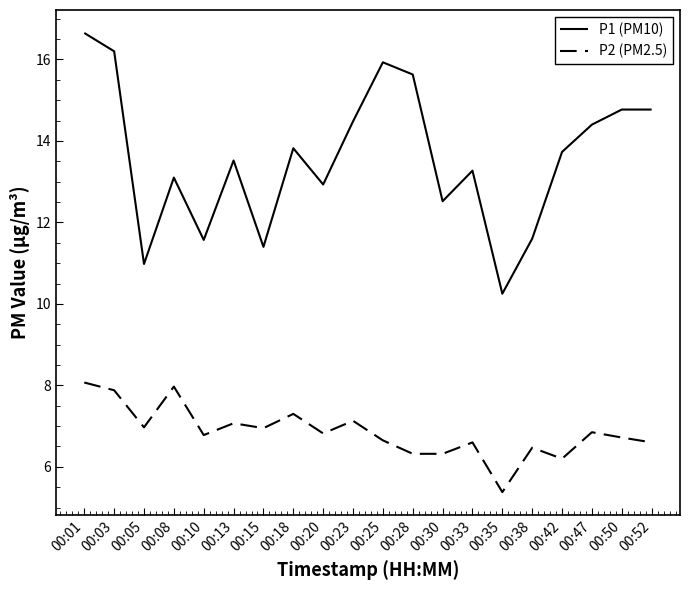

How many lines are shown in the chart?

2